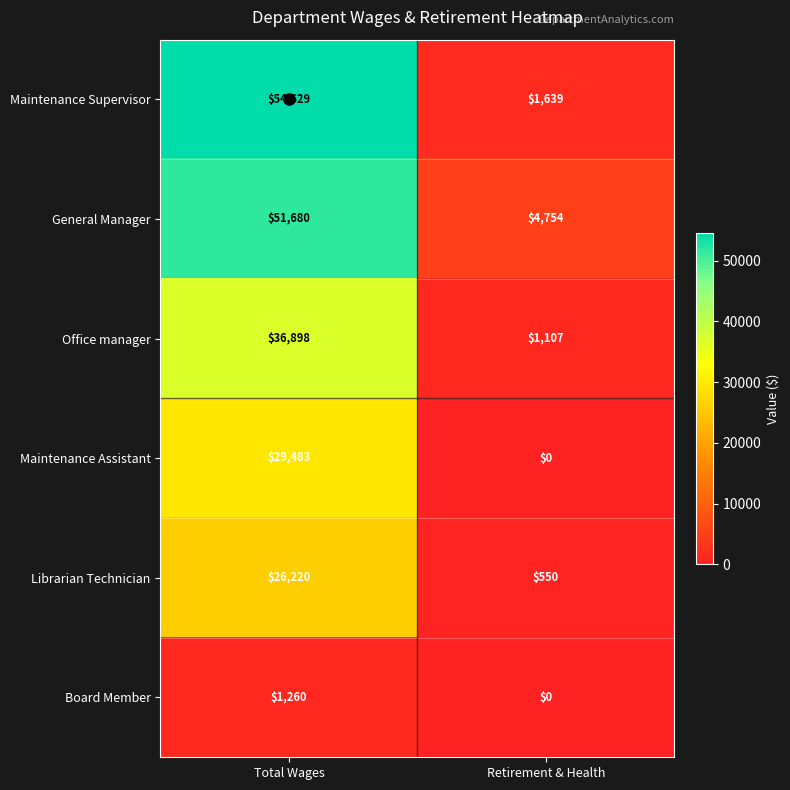

What value does the Librarian Technician series have at Retirement & Health?

550